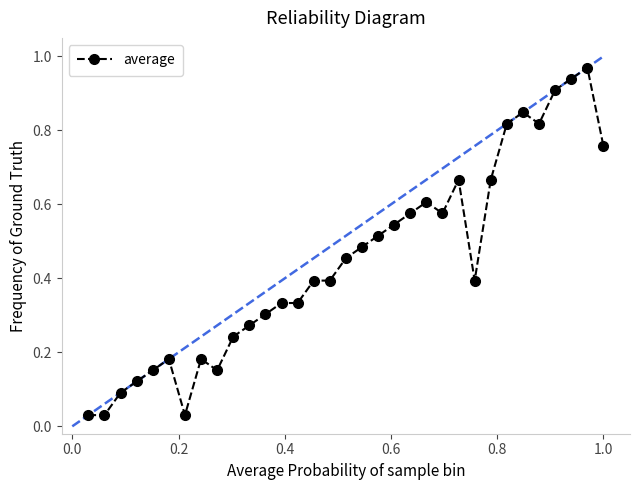

What is the sum of all values?

14.8